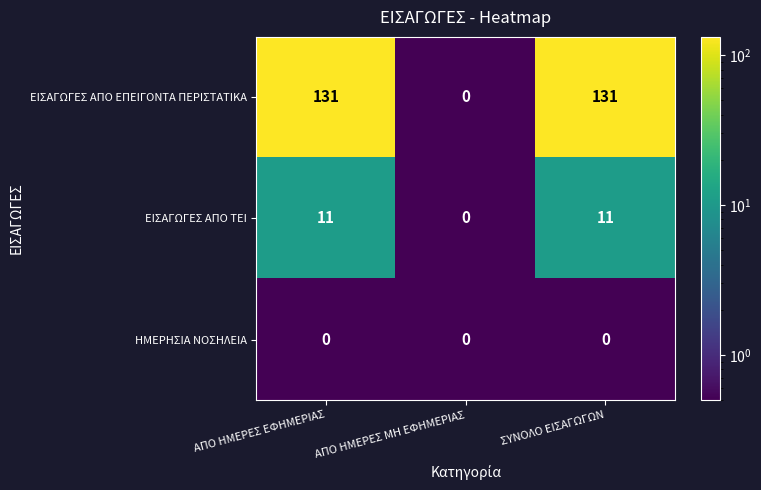

Which series has the largest total across all categories?

ΕΙΣΑΓΩΓΕΣ ΑΠΟ ΕΠΕΙΓΟΝΤΑ ΠΕΡΙΣΤΑΤΙΚΑ